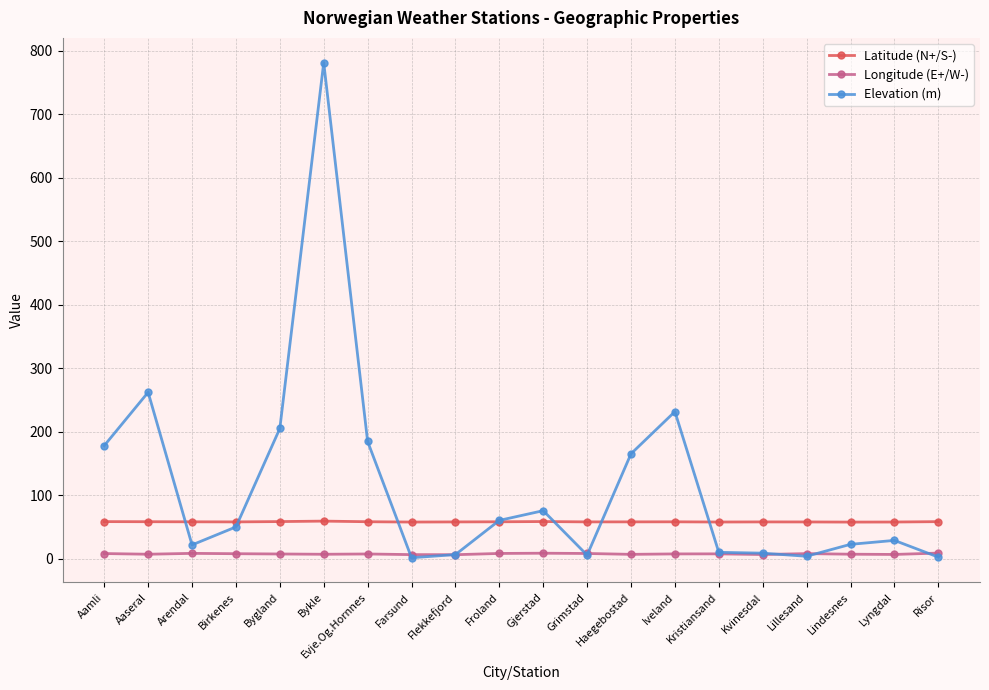

What is the label of the 20th point from the left?

Risor